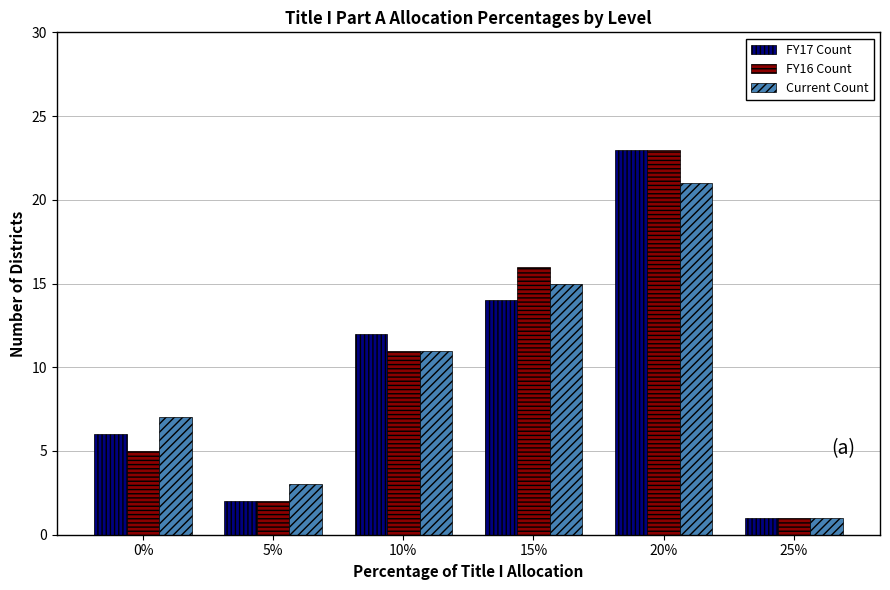

Reading left to right, what are all the values shown in this chart?

FY17 Count: 6	2	12	14	23	1
FY16 Count: 5	2	11	16	23	1
Current Count: 7	3	11	15	21	1